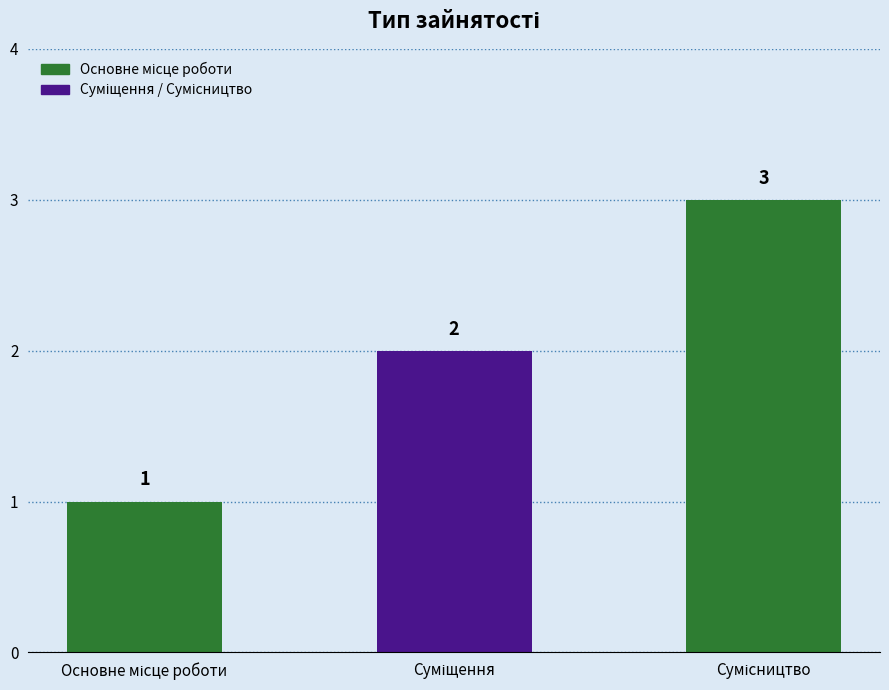

What is the difference between the second highest and minimum values?

1